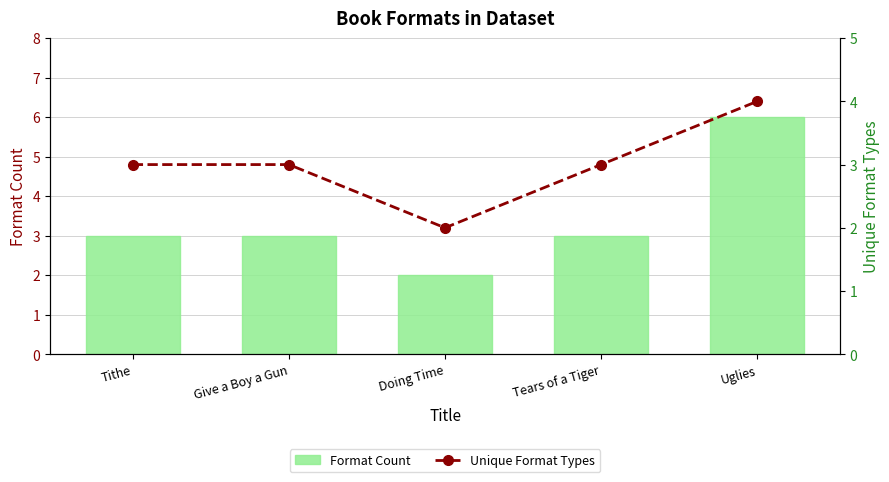

At how many categories does at least one series exceed 4?

1